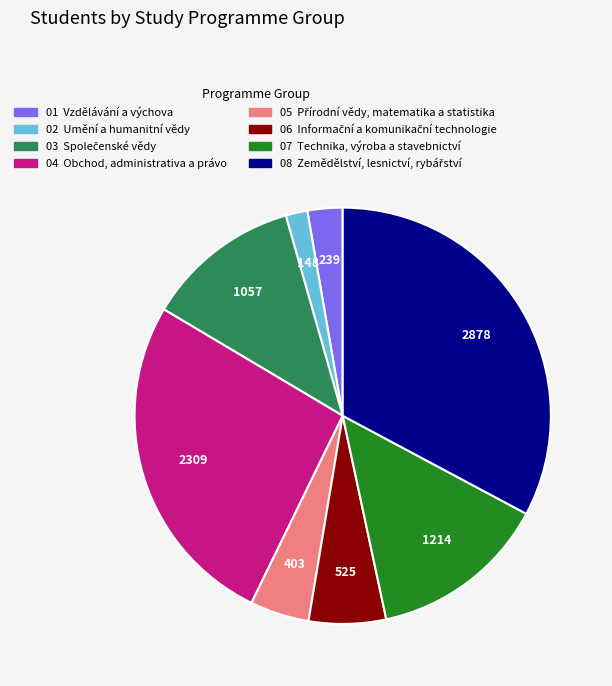

Does any single category account for the majority?

No